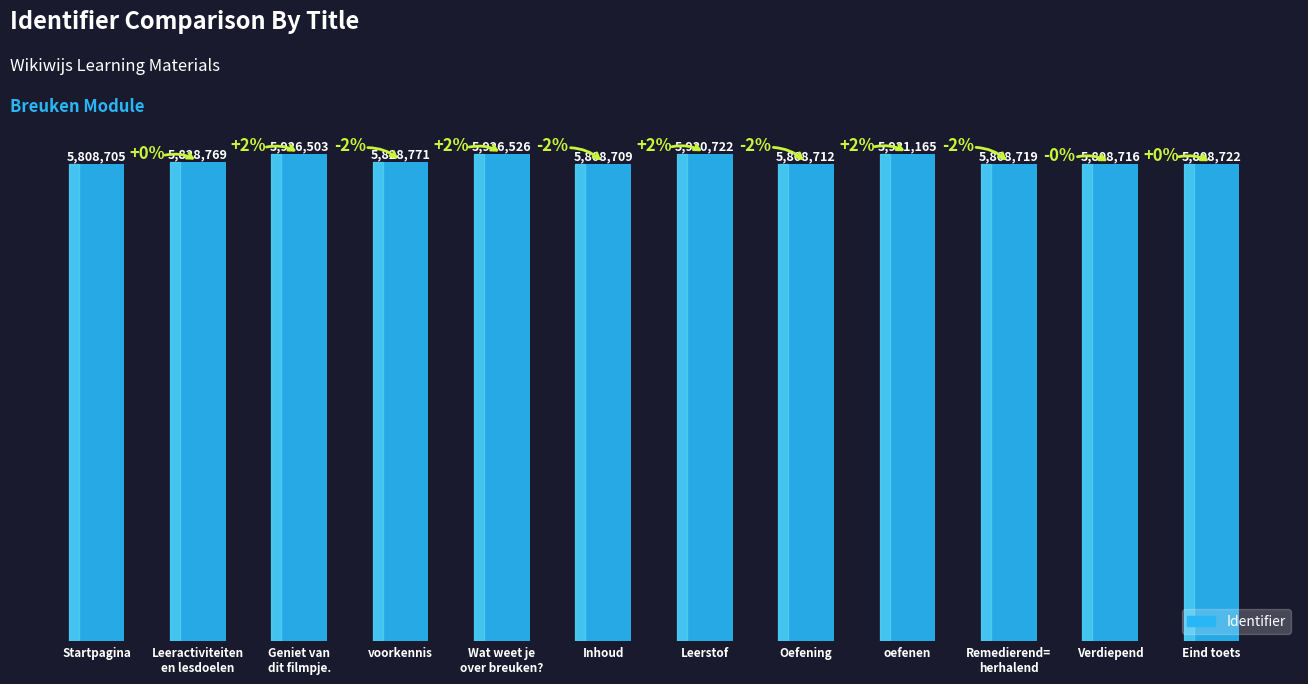

Does the chart contain any negative values?

No